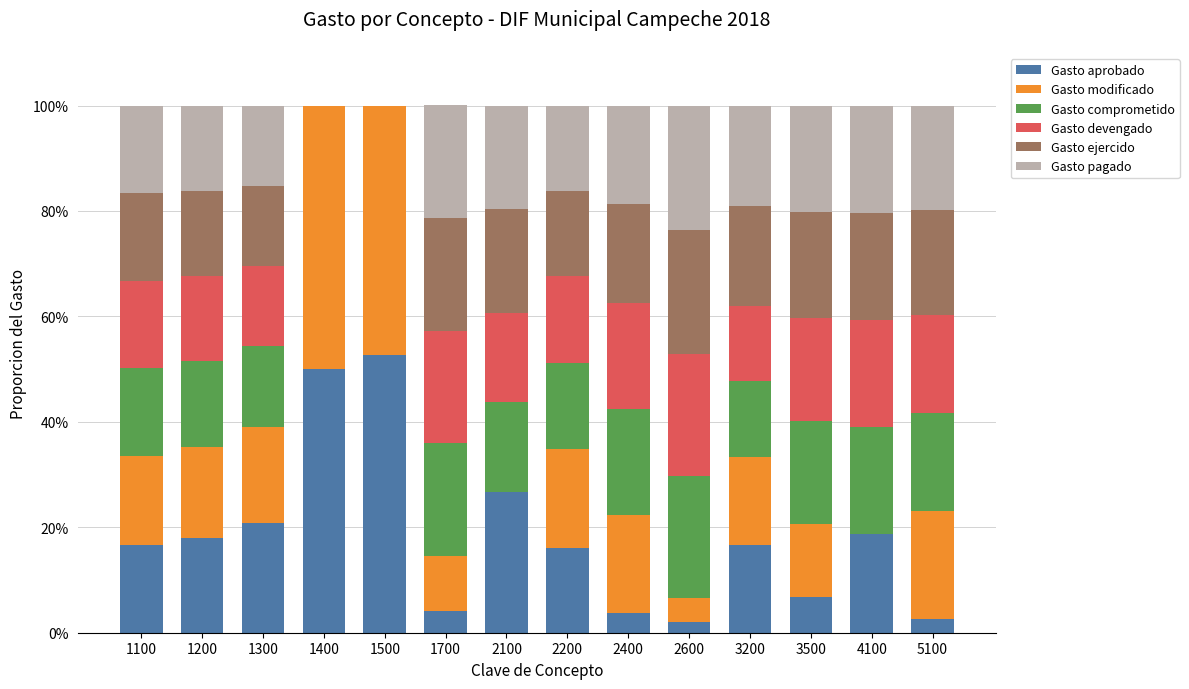

Are the bars horizontal?

No